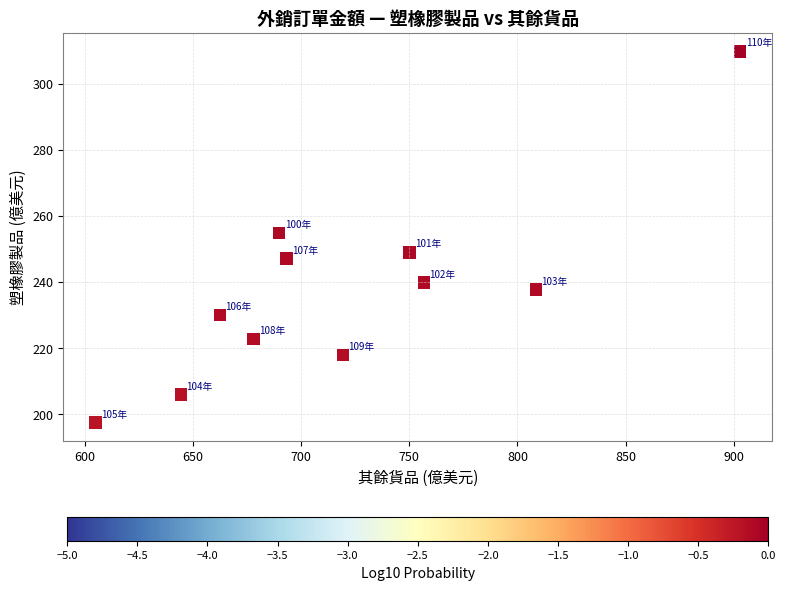

What is the range of Y values (max minus min)?

112.3